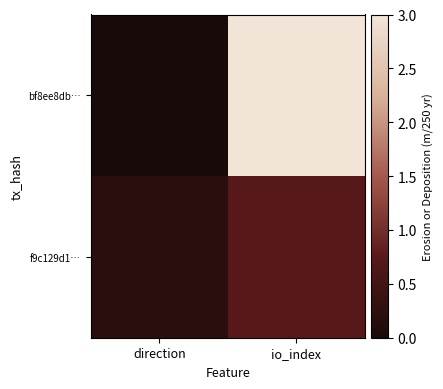

What is the difference between the highest and lowest values at direction?

0.2